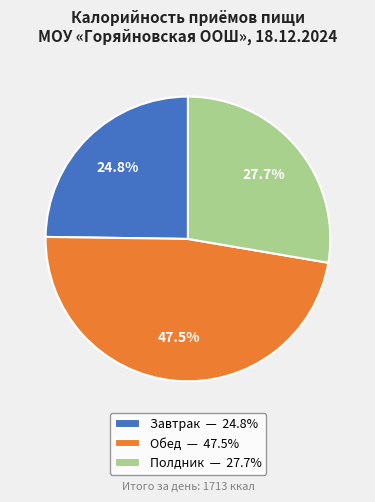

Rank the categories by value from highest to lowest.

Обед, Полдник, Завтрак